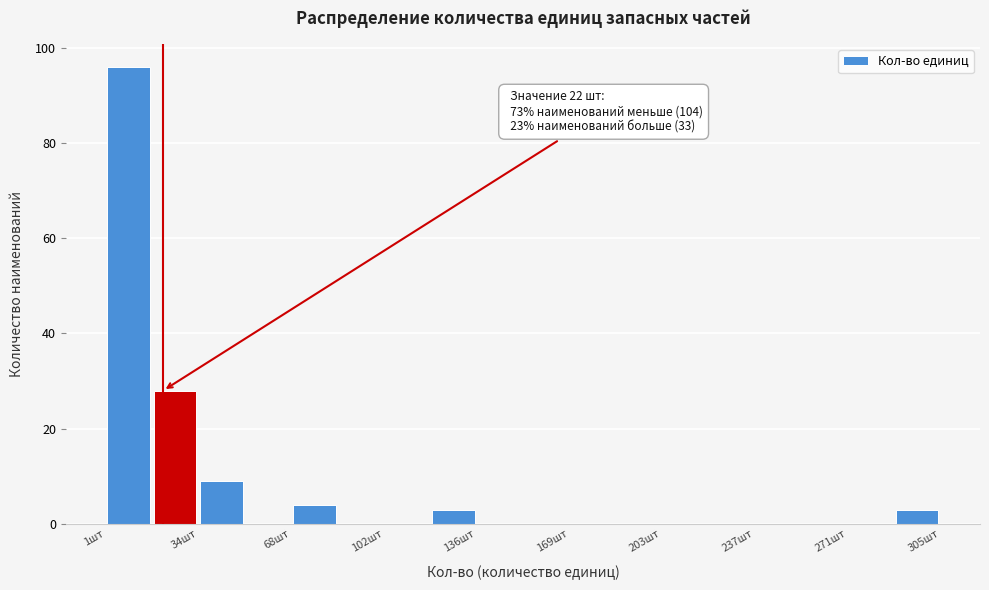

Around what value on the x-axis is the tallest bar? Give the approximate position of its centre, as read against the axis.

10